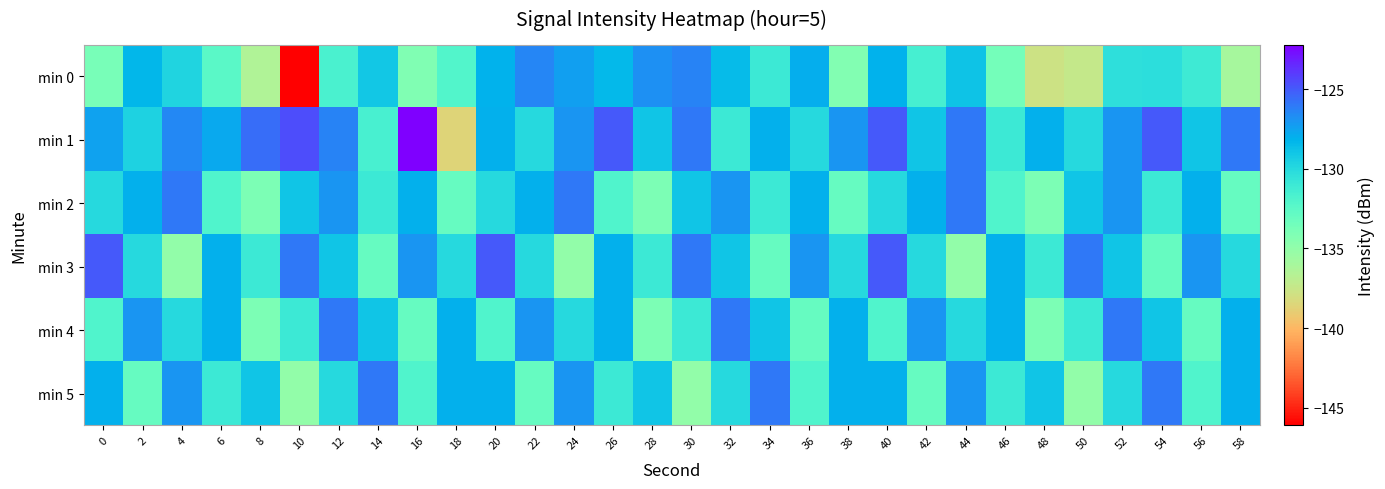

Which series has the largest range (max minus min)?

min 0